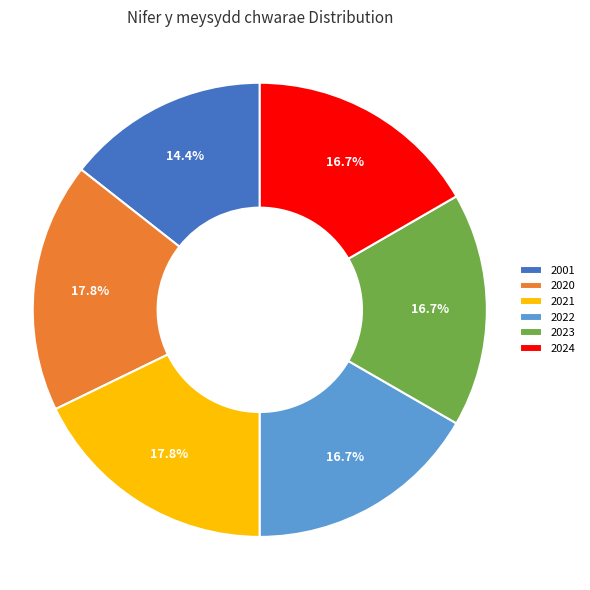

What is the total percentage of 2020 and 2022?

34.5%